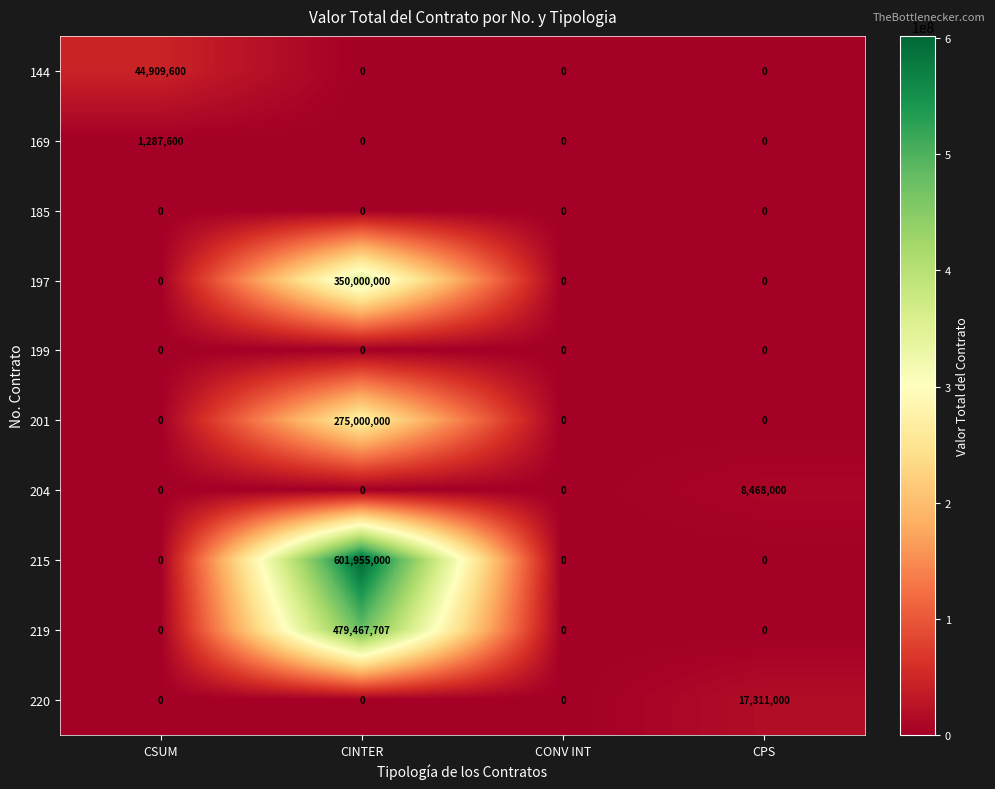

True or false: 219 has a value of 242222431 at CSUM.

False